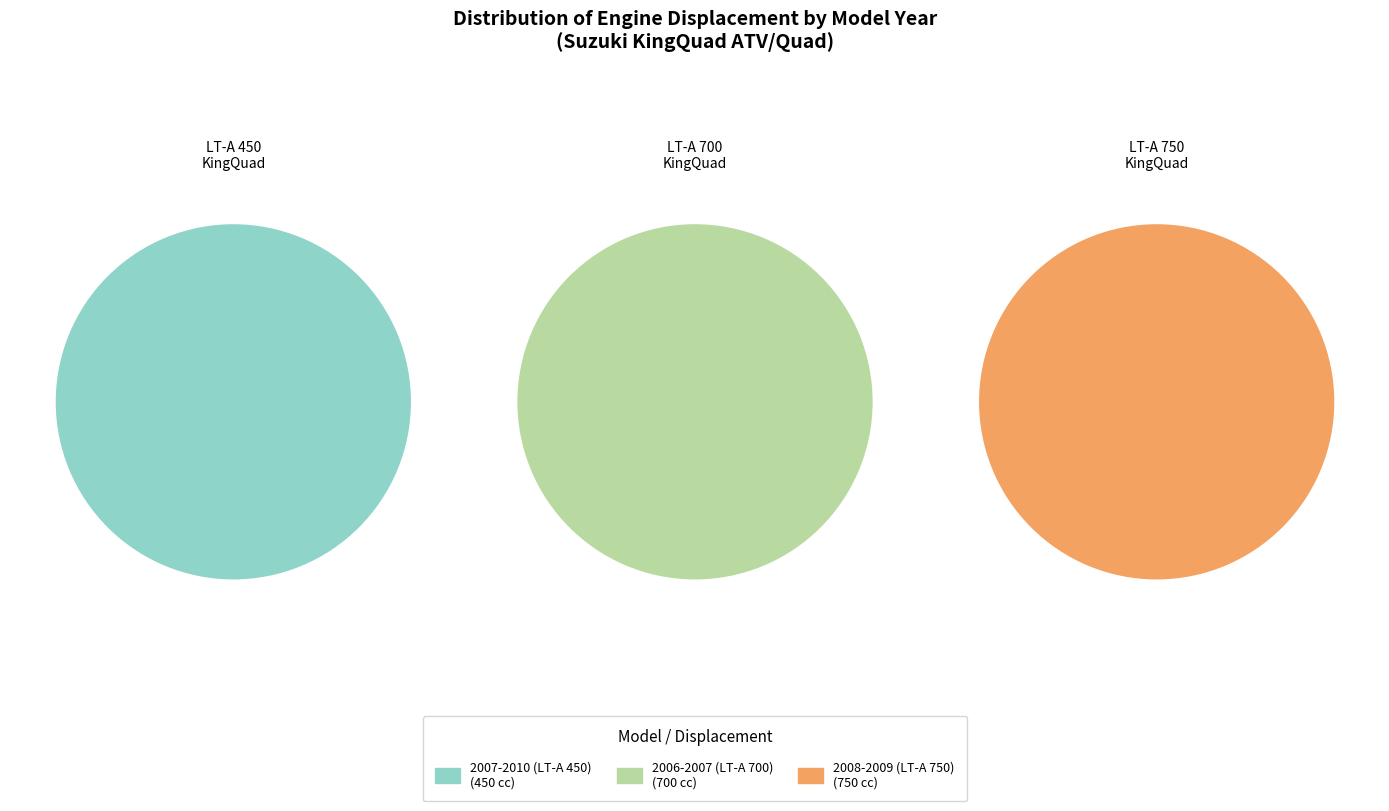

To the nearest percent, what is the difference between the 2006-2007 (LT-A 700) and 2007-2010 (LT-A 450) slice percentages?

13%